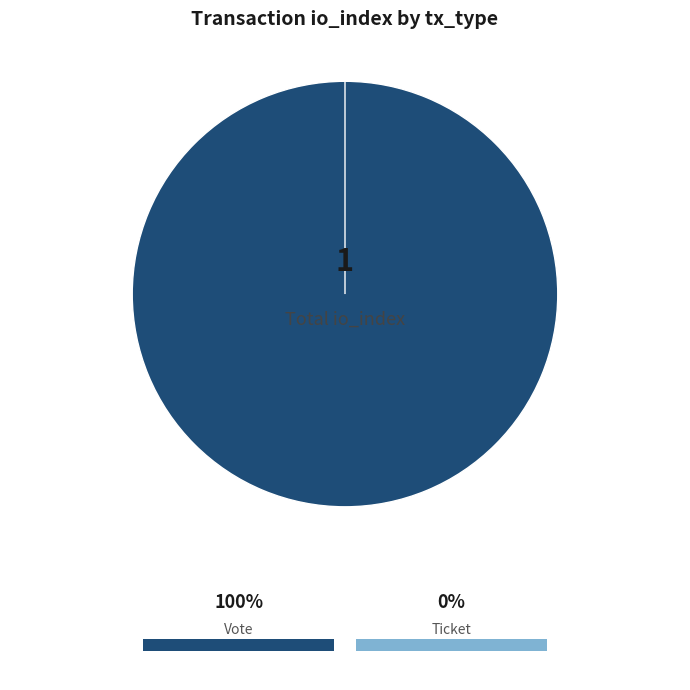

True or false: Vote accounts for 90% of the total.

False